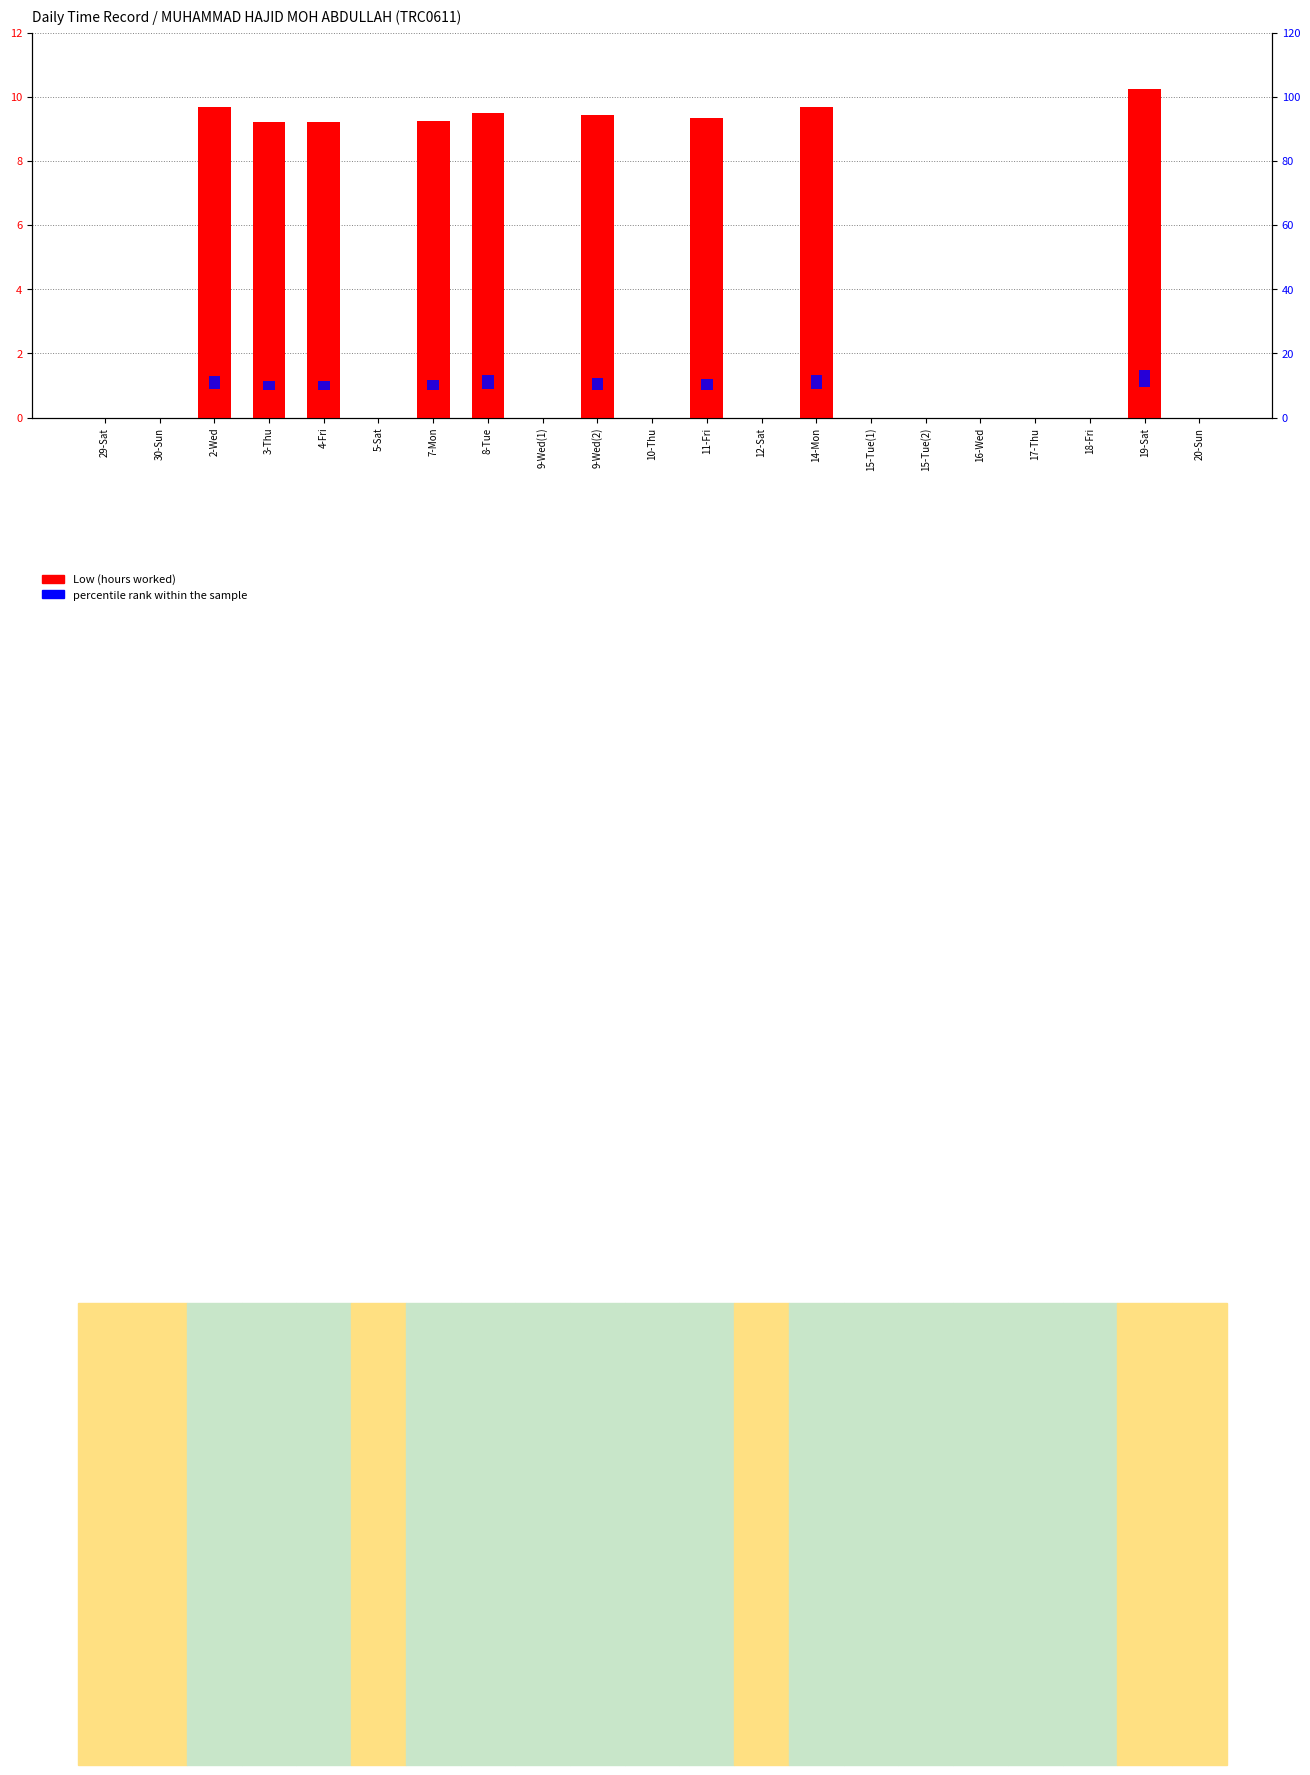

Reading left to right, what are all the values shown in this chart?

Low (hours worked): 29-Sat=0.0	30-Sun=0.0	2-Wed=9.7	3-Thu=9.2	4-Fri=9.2	5-Sat=0.0	7-Mon=9.2	8-Tue=9.5	9-Wed(1)=0.0	9-Wed(2)=9.4	10-Thu=0.0	11-Fri=9.3	12-Sat=0.0	14-Mon=9.7	15-Tue(1)=0.0	15-Tue(2)=0.0	16-Wed=0.0	17-Thu=0.0	18-Fri=0.0	19-Sat=10.2	20-Sun=0.0
percentile rank within the sample: 29-Sat=0.0	30-Sun=0.0	2-Wed=4.0	3-Thu=3.0	4-Fri=2.9	5-Sat=0.0	7-Mon=3.2	8-Tue=4.5	9-Wed(1)=0.0	9-Wed(2)=3.8	10-Thu=0.0	11-Fri=3.5	12-Sat=0.0	14-Mon=4.2	15-Tue(1)=0.0	15-Tue(2)=0.0	16-Wed=0.0	17-Thu=0.0	18-Fri=0.0	19-Sat=5.5	20-Sun=0.0